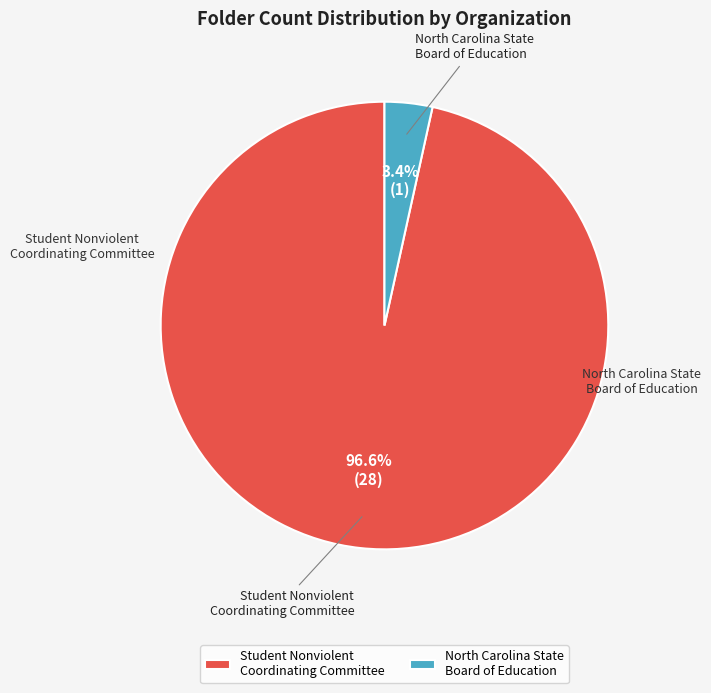

Which slice is the largest?

Student Nonviolent Coordinating Committee